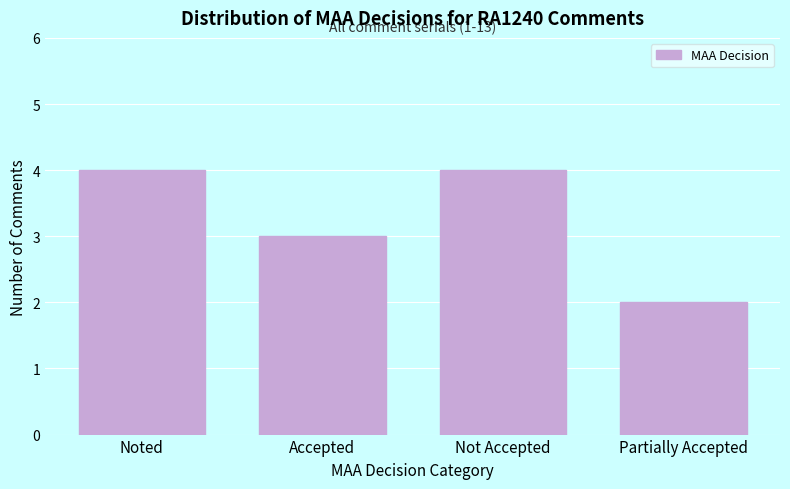

Reading left to right, what are all the values shown in this chart?

4	3	4	2